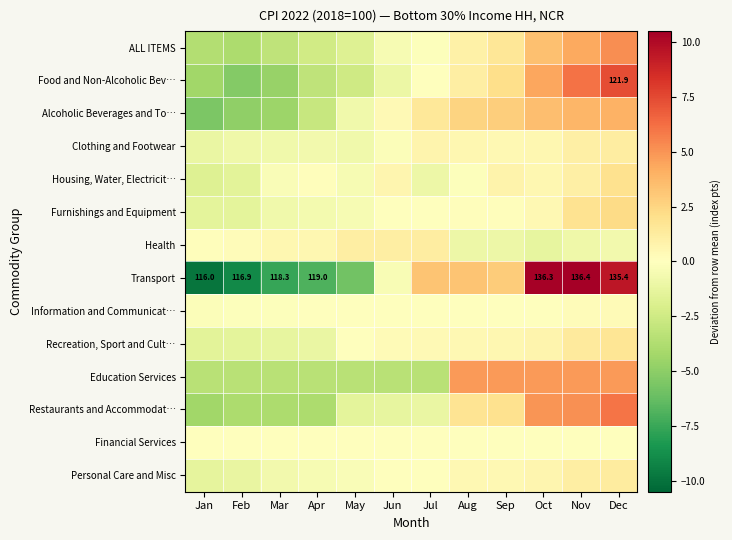

How many positive values does the Personal Care and Misc series have?

6